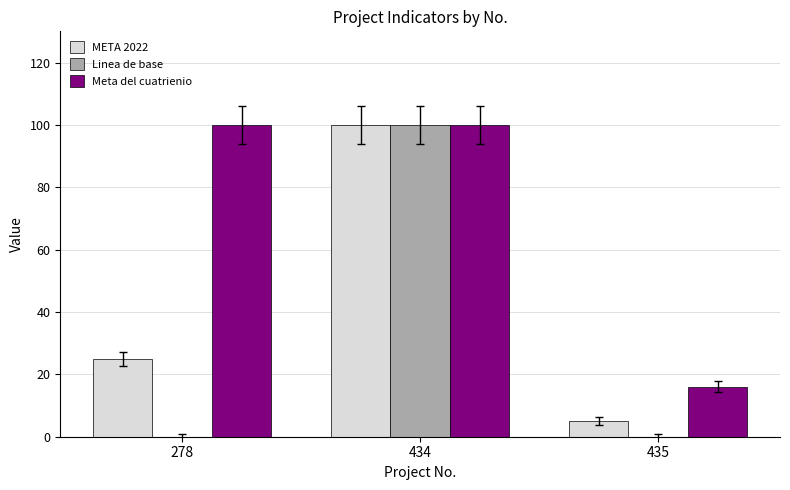

Which series has the widest spread of values?

Linea de base